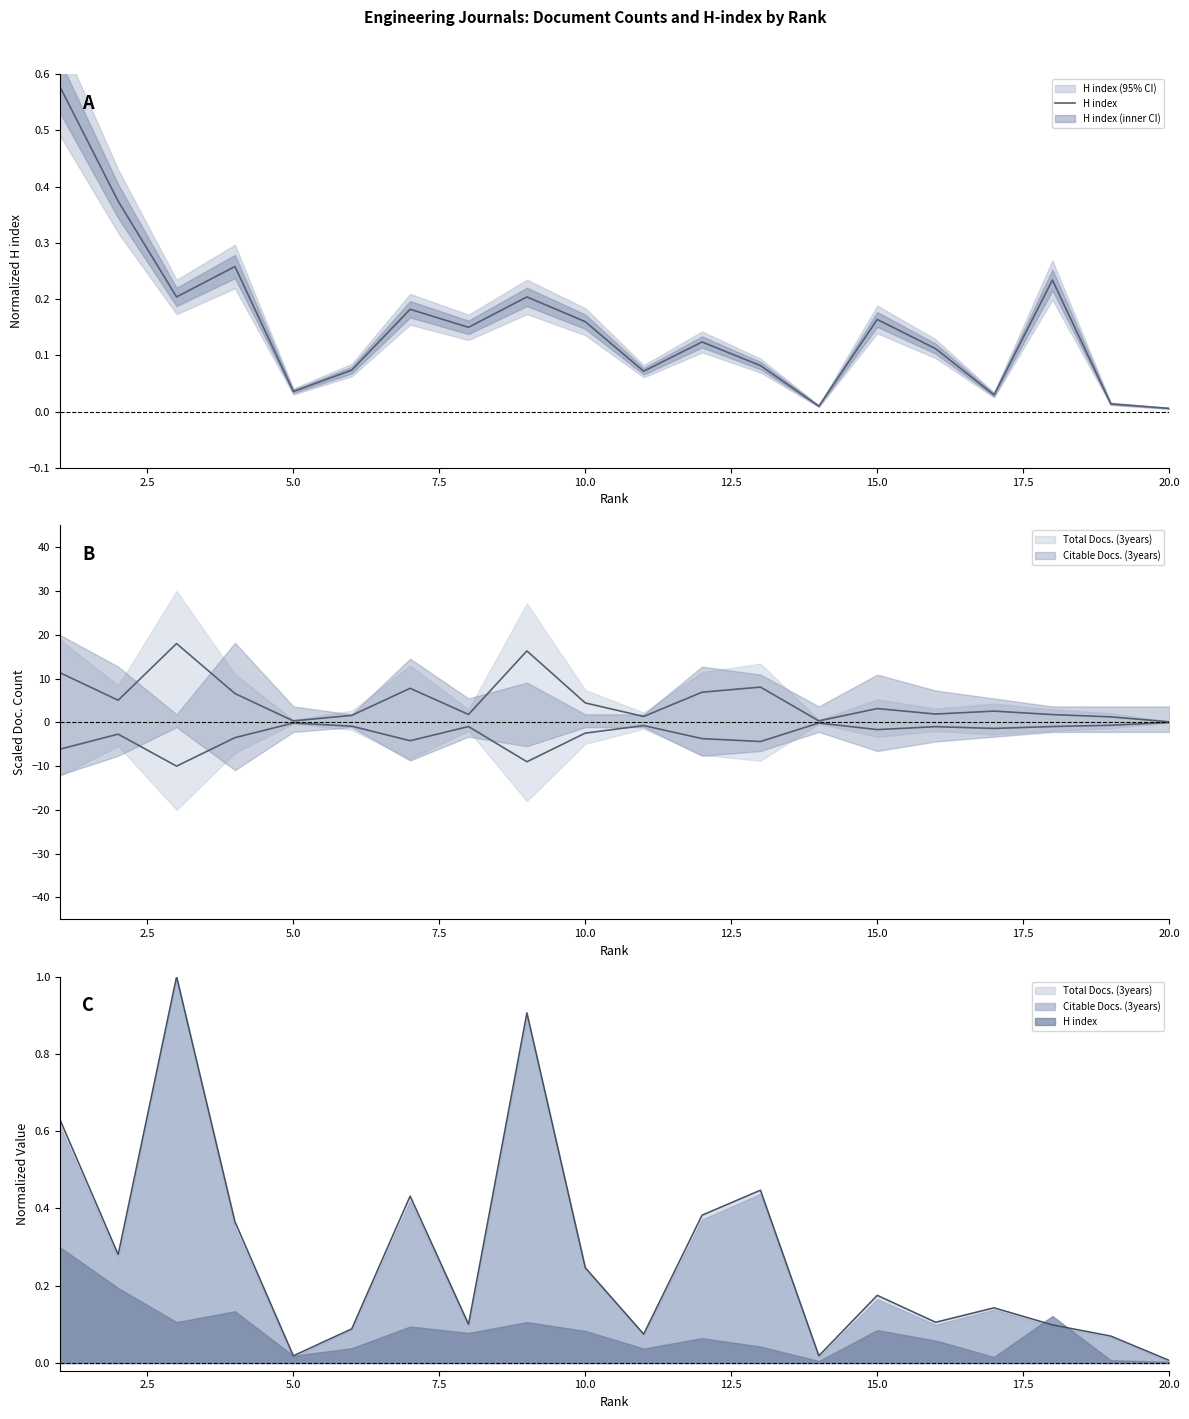

Where is the first local minimum?

5.0